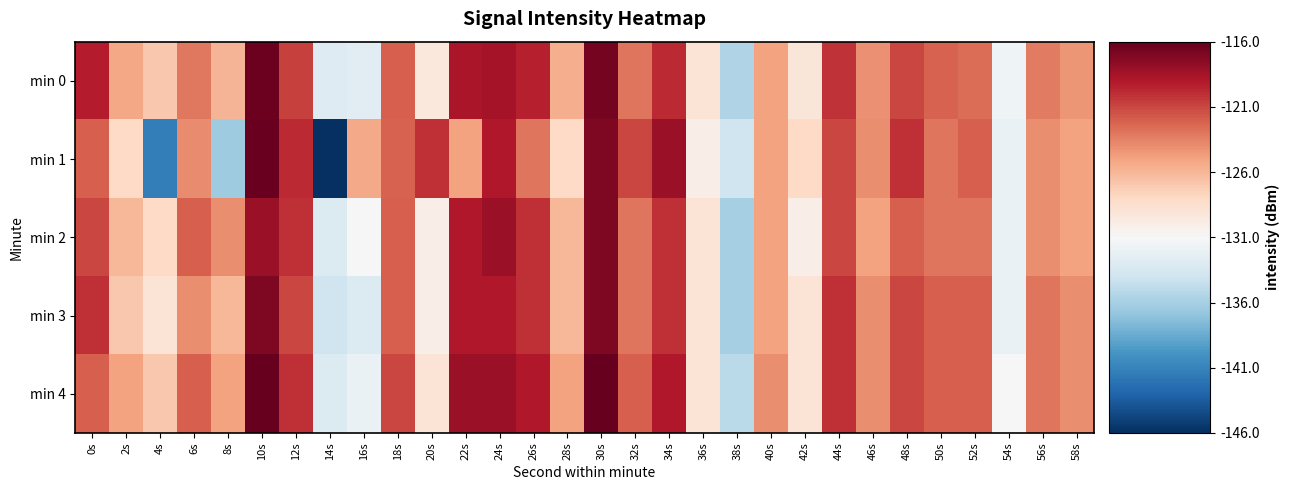

What is the smallest value displayed?

-146.3